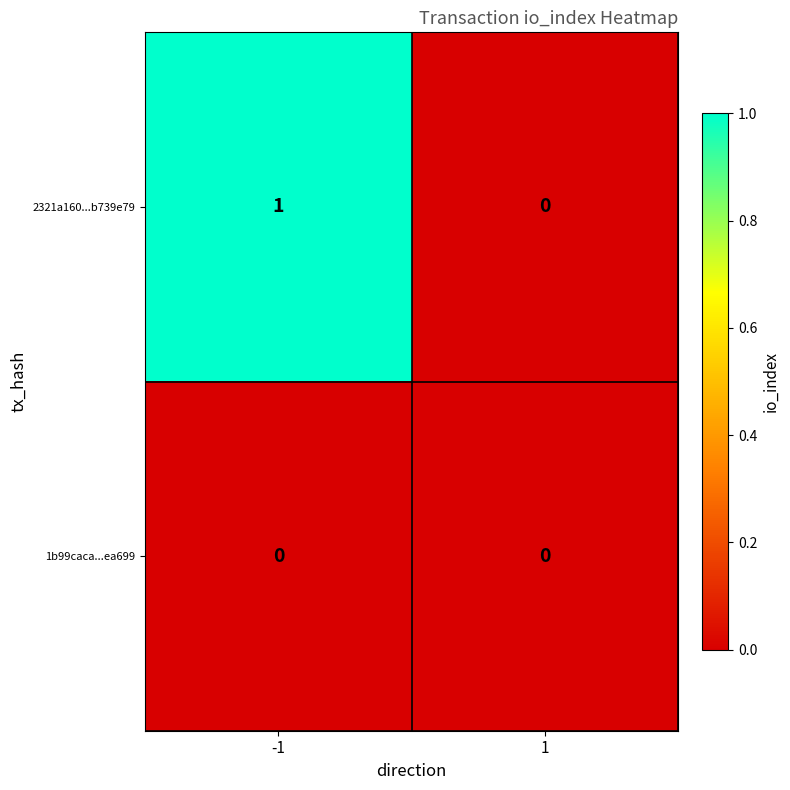

The value of 2321a160...b739e79 at -1 is 1. True or false?

True